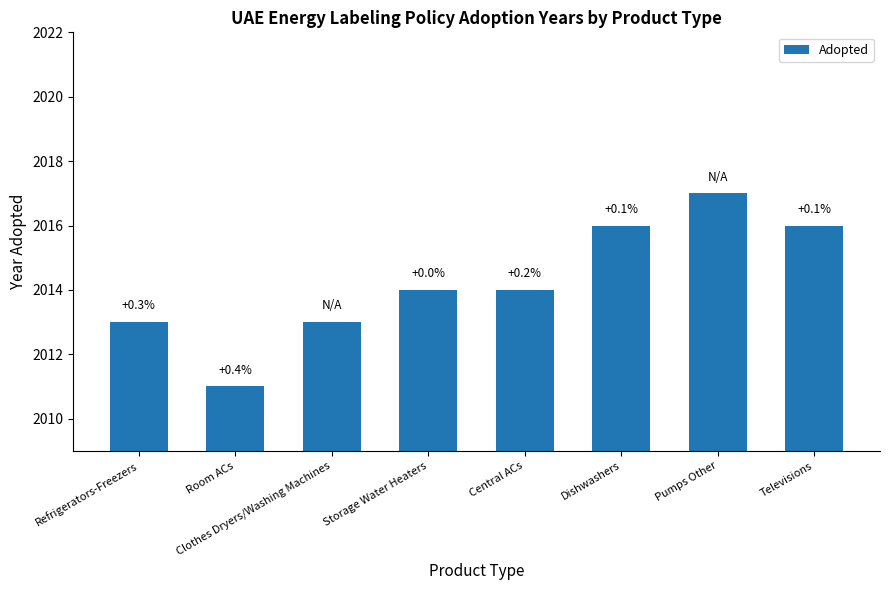

What is the sum of all values?

16114